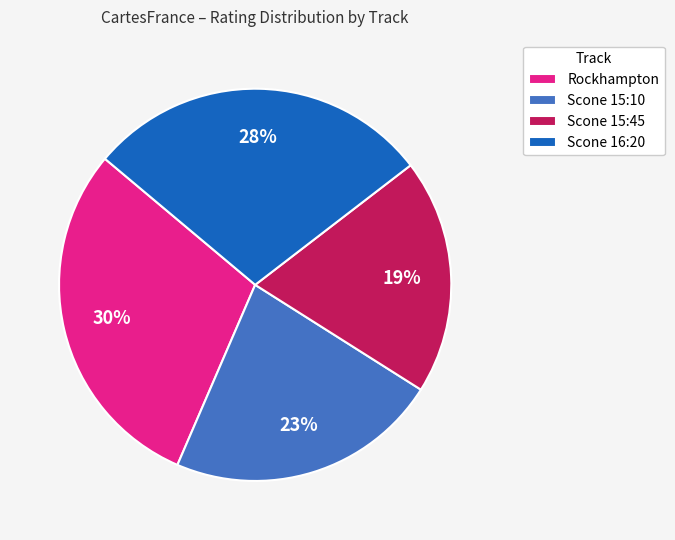

Rank the categories by value from lowest to highest.

Scone 15:45, Scone 15:10, Scone 16:20, Rockhampton